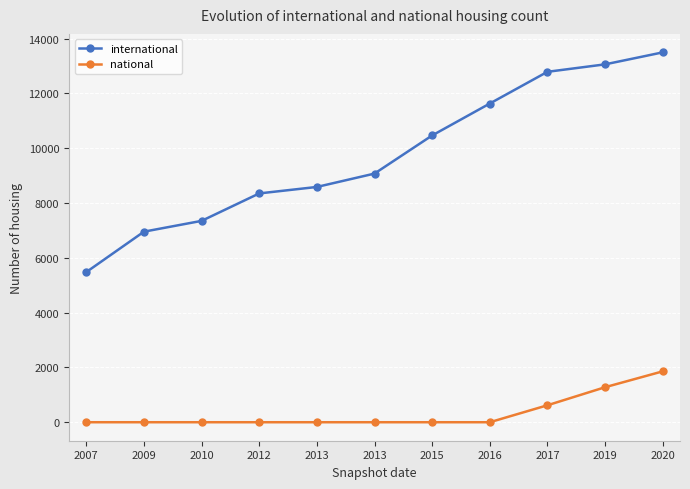

Is it true that international equals 10468 at 2015?

True